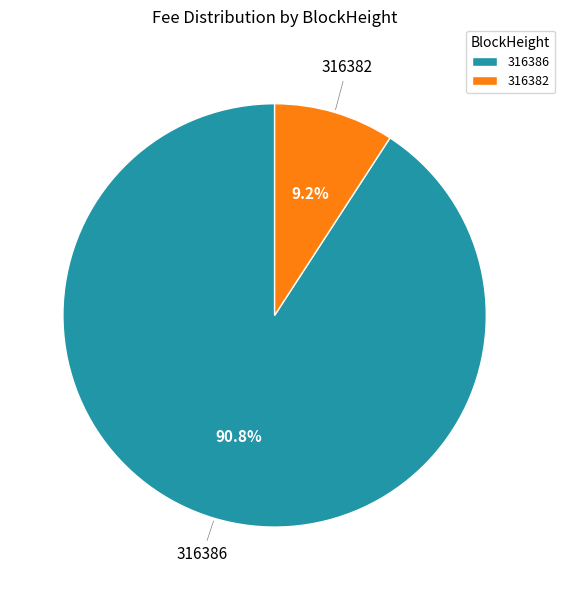

How many slices are in this pie chart?

2